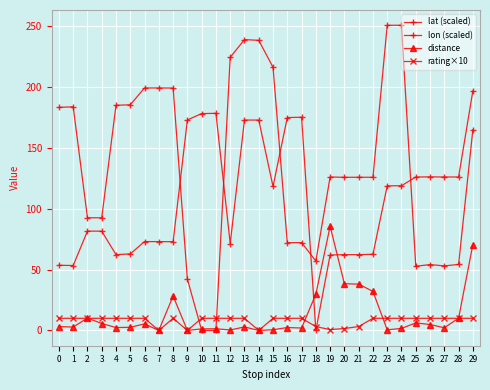

At how many categories does at least one series exceed 229?

4